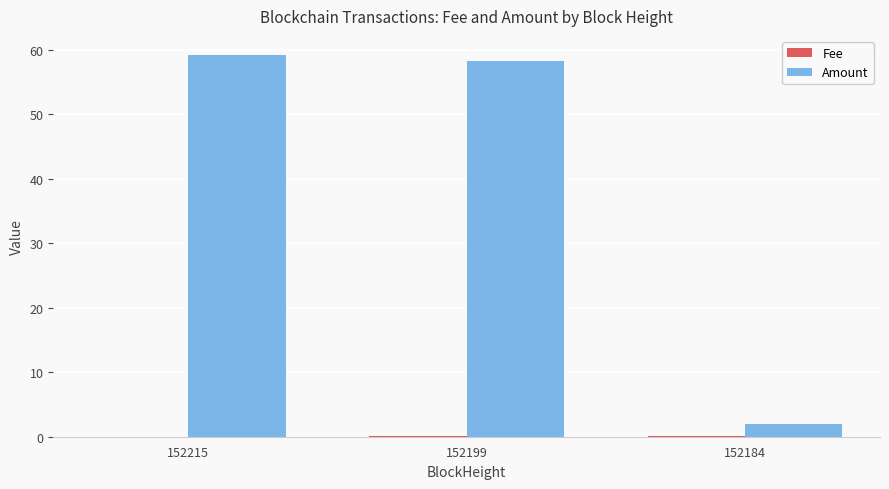

True or false: Amount has a value of 58.2 at 152199.

True